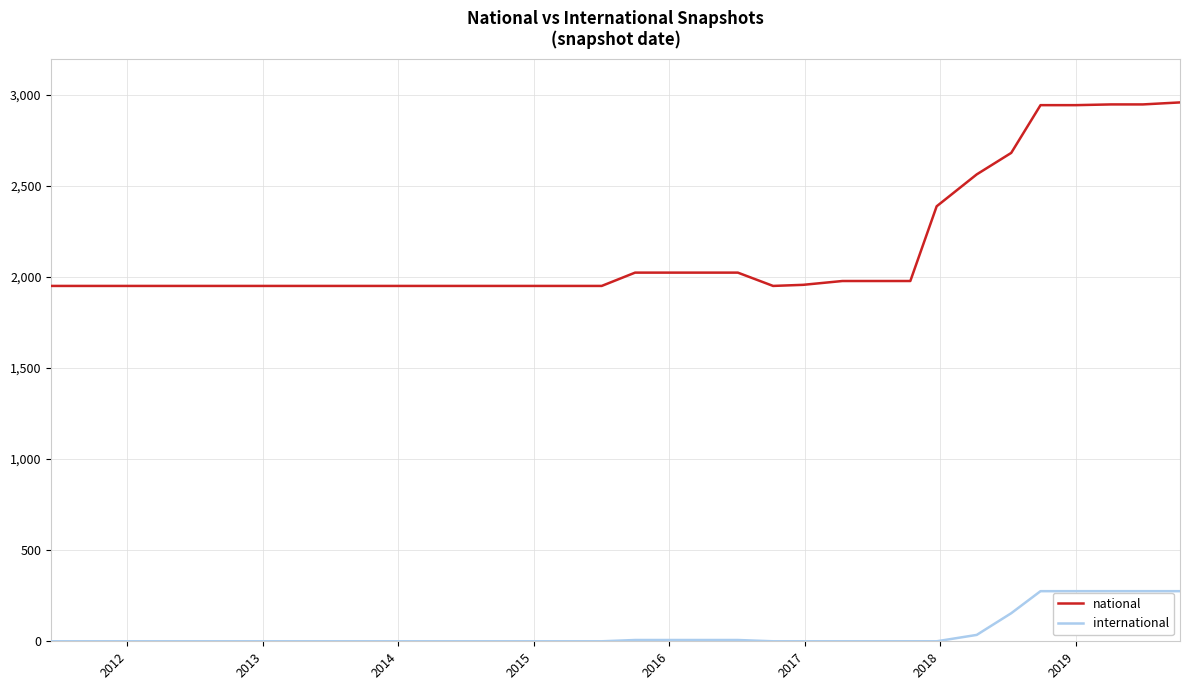

True or false: national and international cross at least once.

False